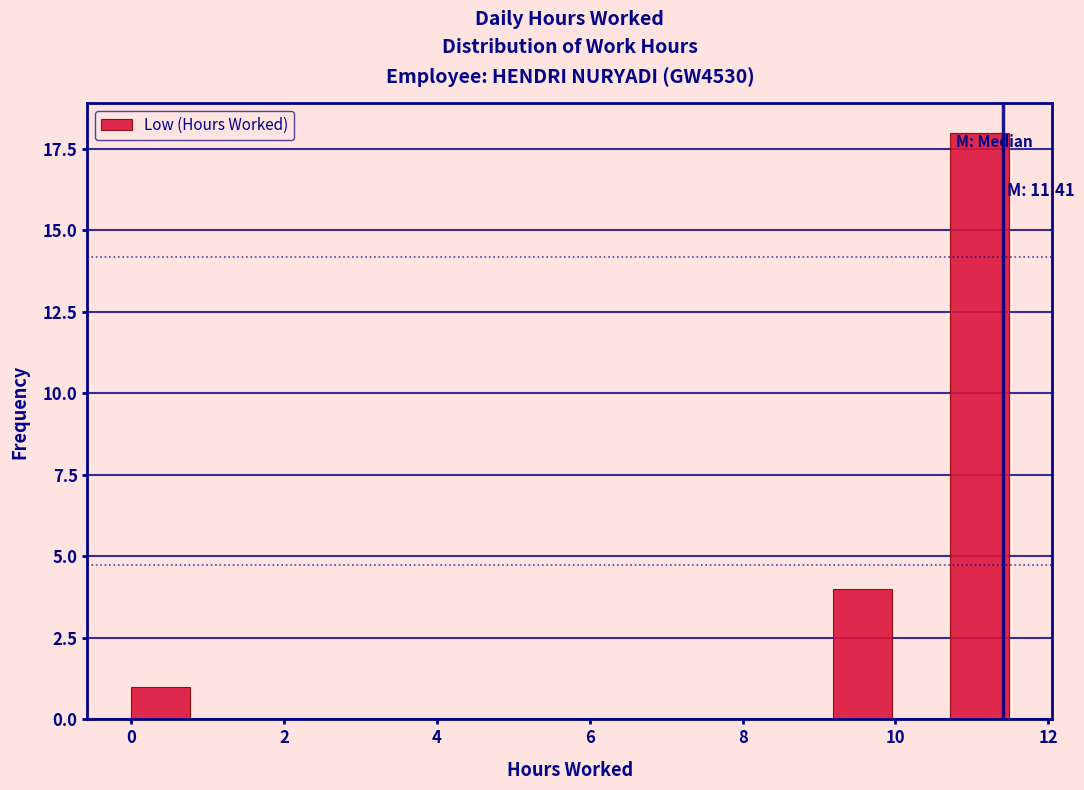

Read against the x-axis, roughly where is the centre of the tallest bar?

11.0